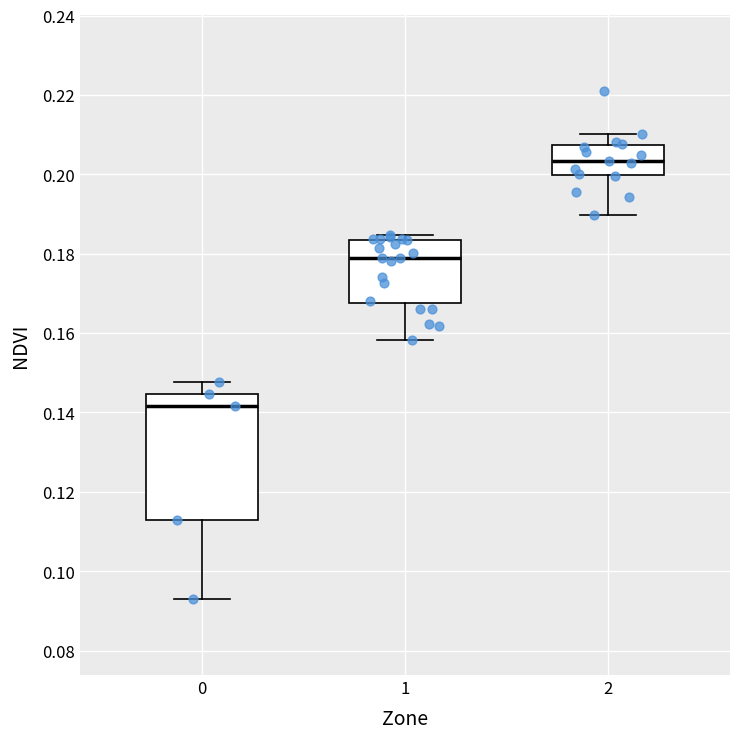

Where is the upper edge of the box at x = 2 on the y-axis? The values are not printed on the chart, so give them approximately, as read against the axis.

0.208